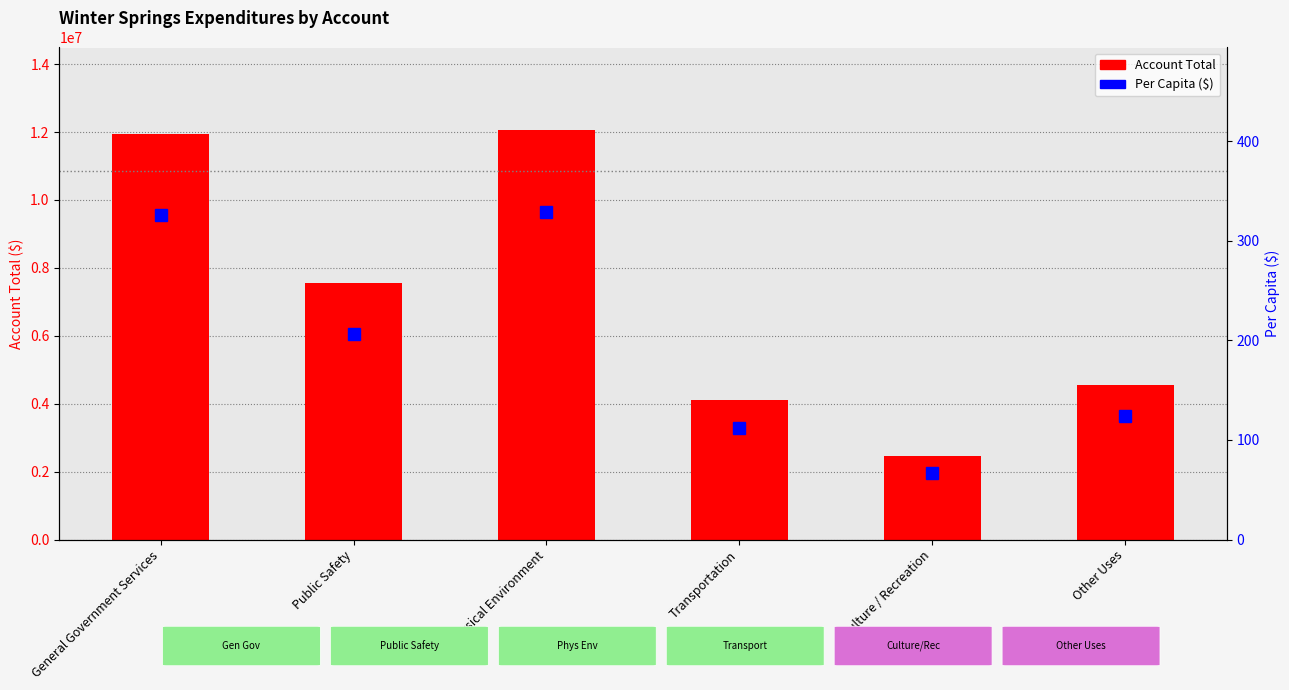

At how many categories does at least one series exceed 6199691?

3